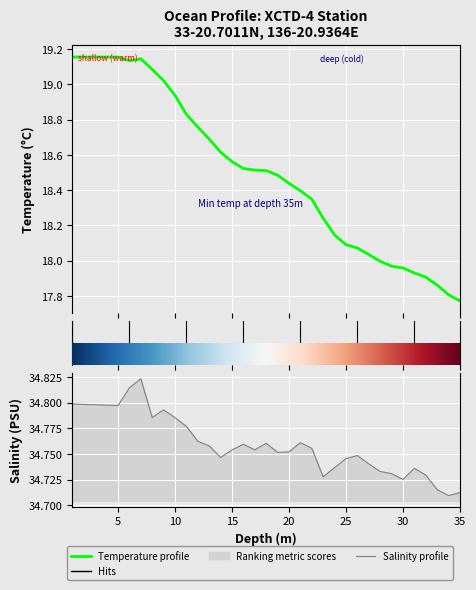

Which series has the largest range (max minus min)?

Temperature profile